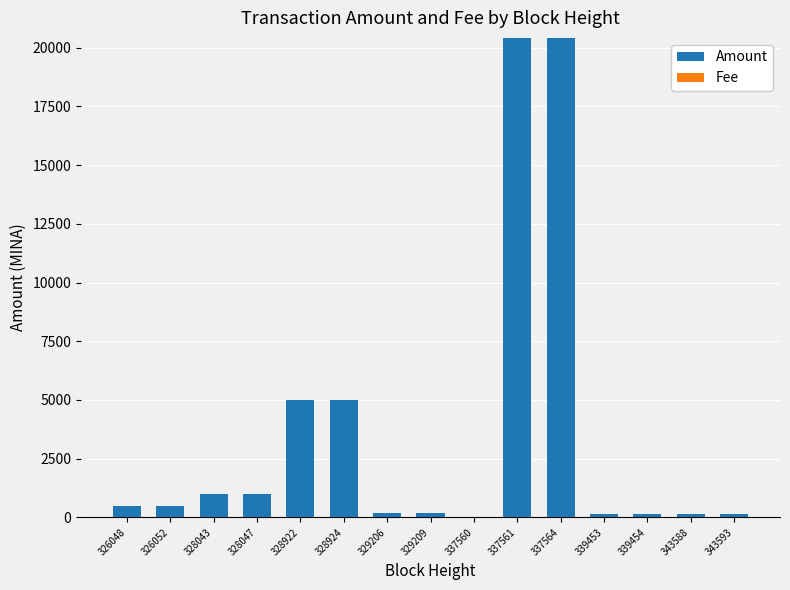

What is the highest value of the Amount series?

20416.8